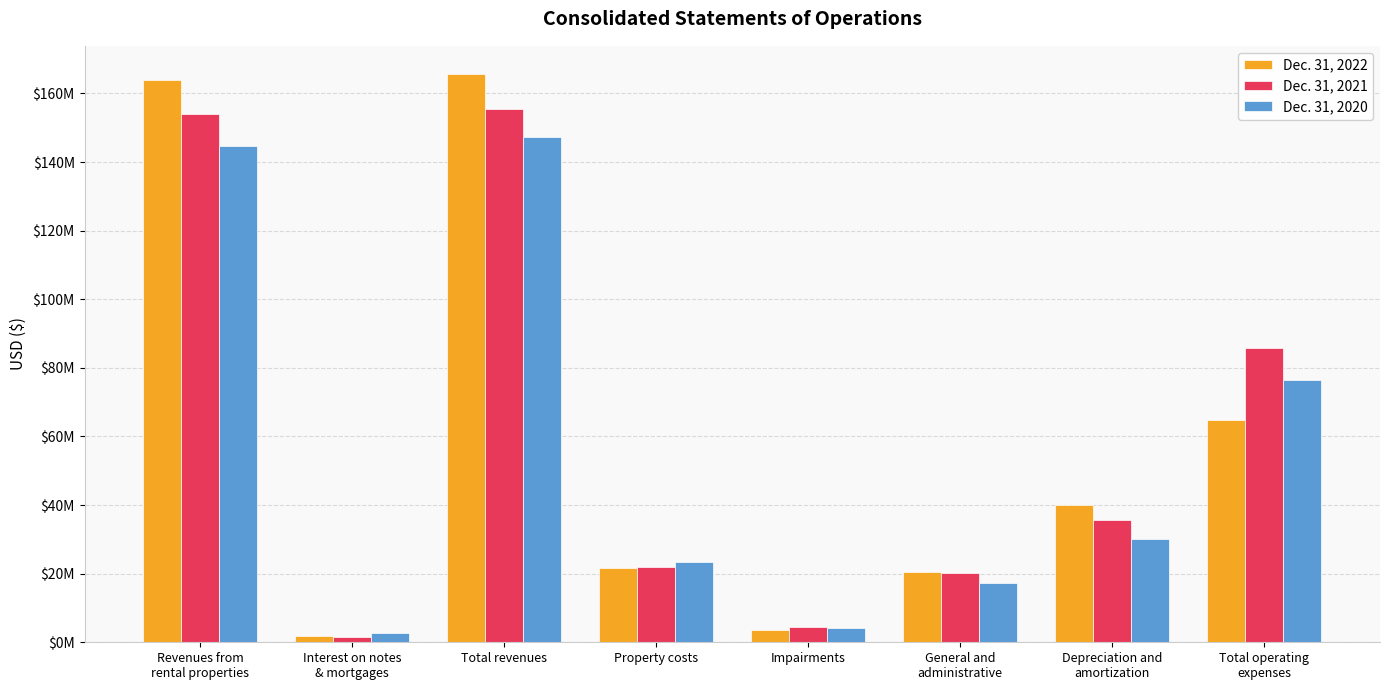

Rank the categories by Dec. 31, 2021 value from highest to lowest.

Total revenues, Revenues from
rental properties, Total operating
expenses, Depreciation and
amortization, Property costs, General and
administrative, Impairments, Interest on notes
& mortgages